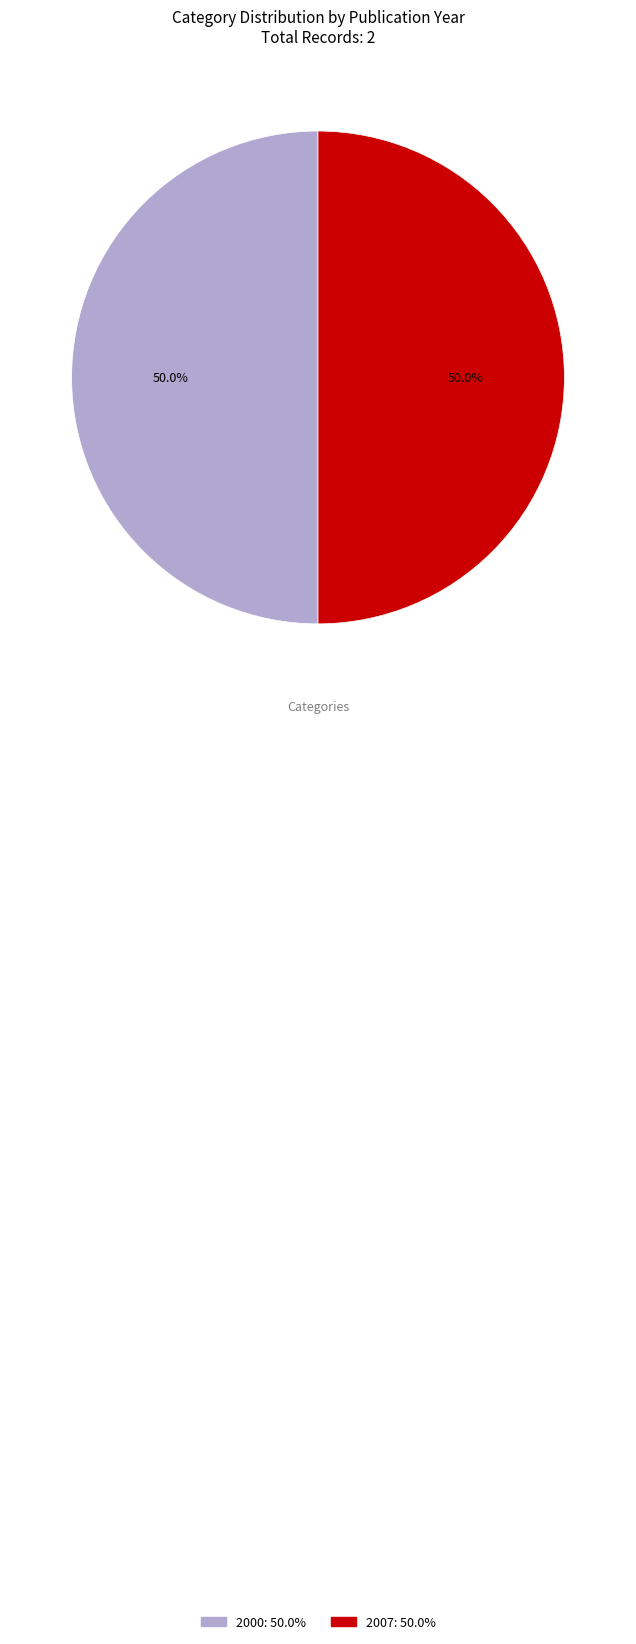

Combined, what portion of the pie is 2000 and 2007?

100.0%